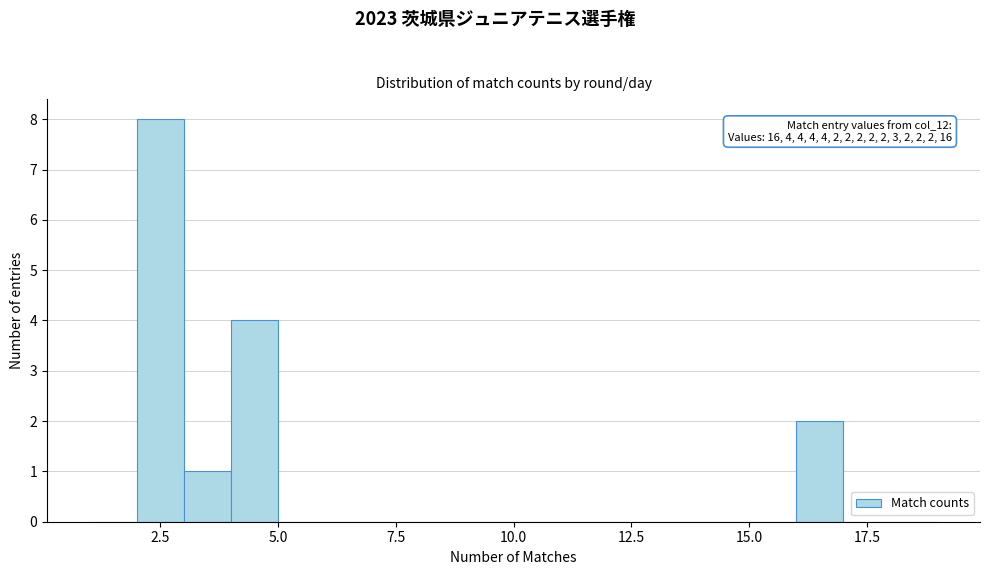

Around what value on the x-axis is the tallest bar? Give the approximate position of its centre, as read against the axis.

2.5